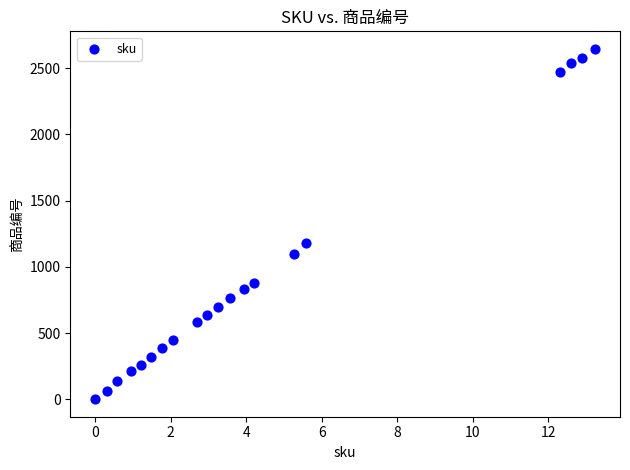

What Y value in the scatter plot is closest to 1323?

1177